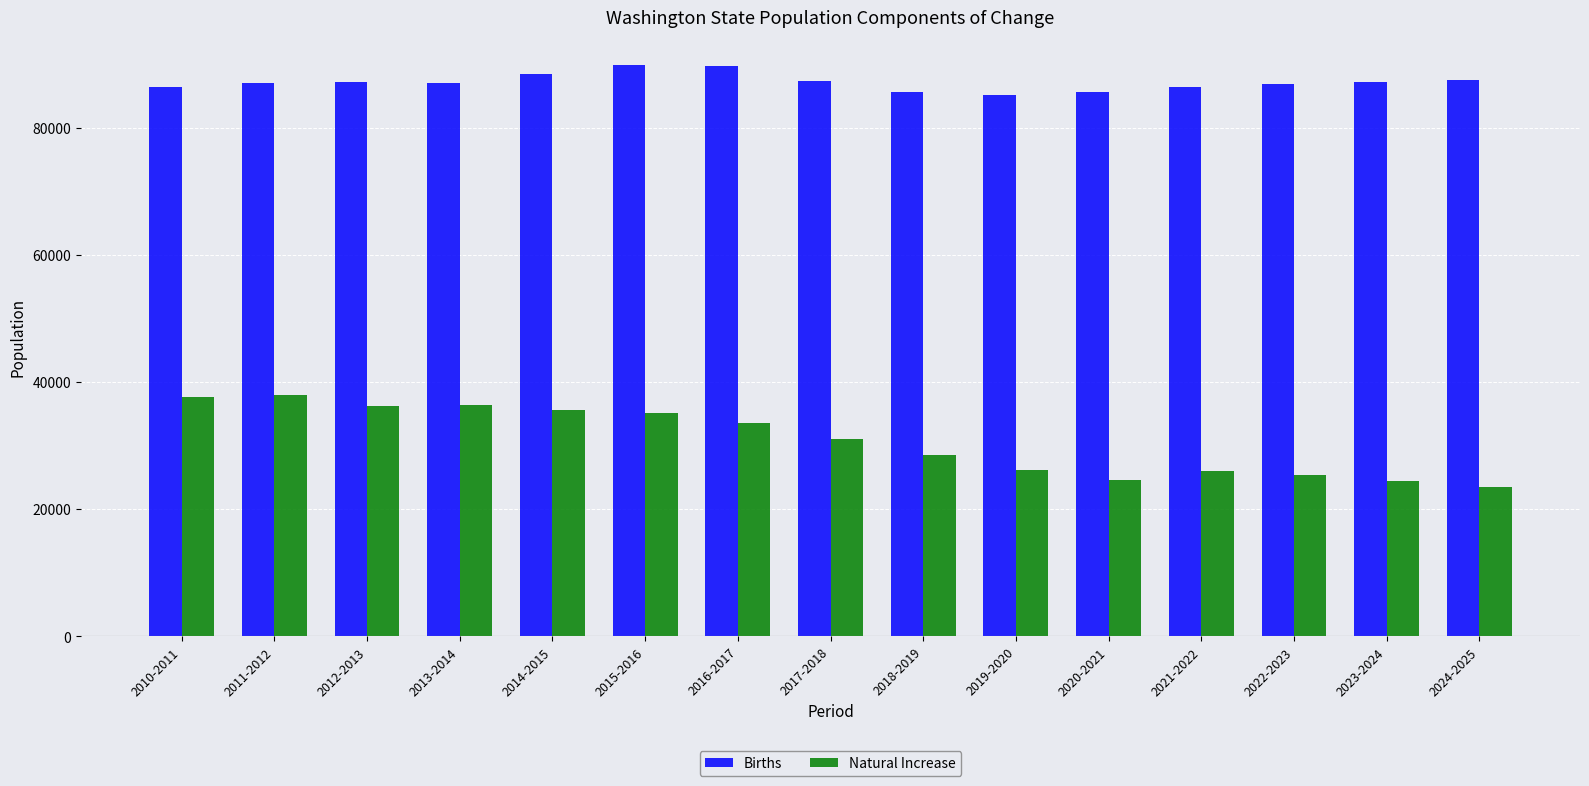

Which series changed the most between 2010-2011 and 2018-2019?

Natural Increase